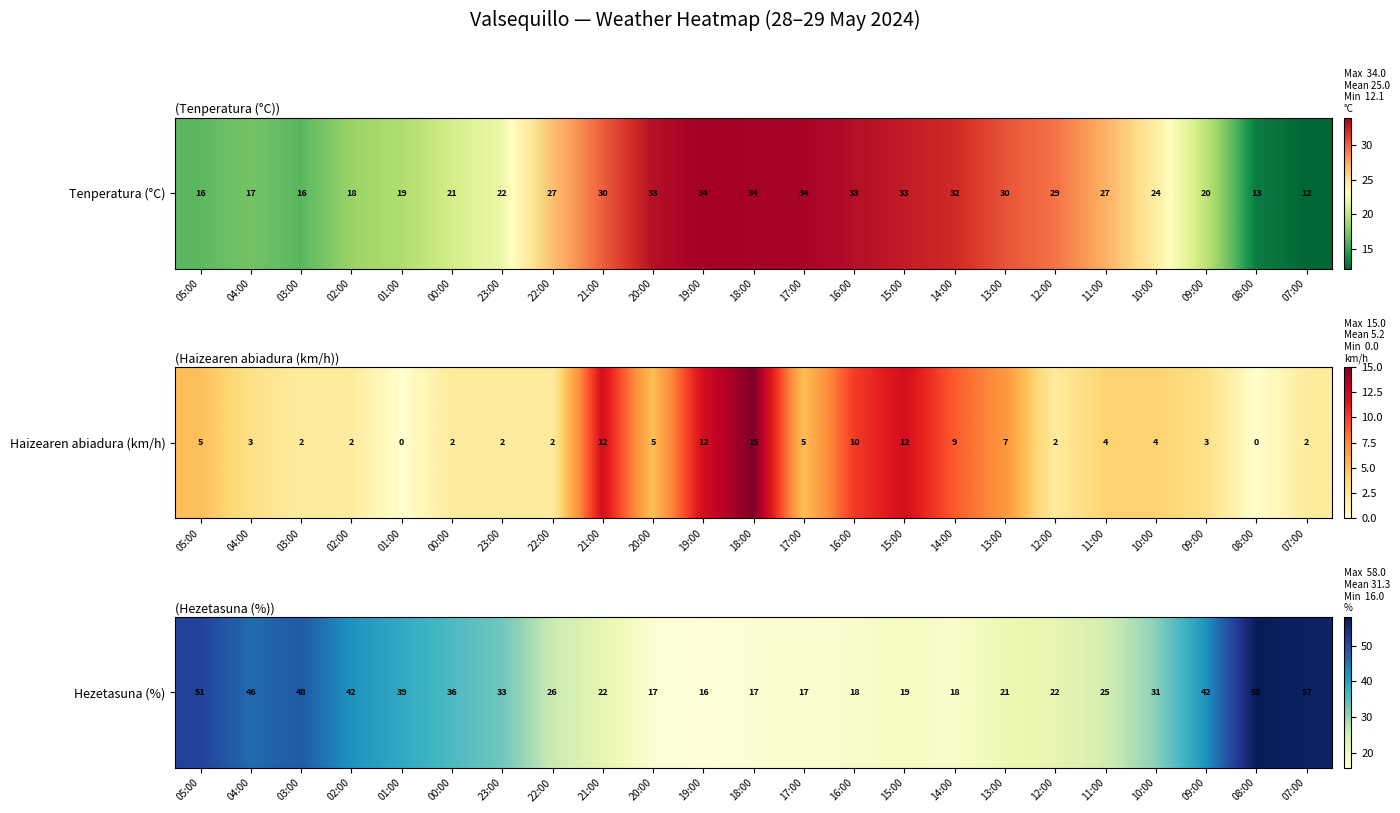

Approximately how many times larger is the value at 11:00 compared to 04:00?

0.5